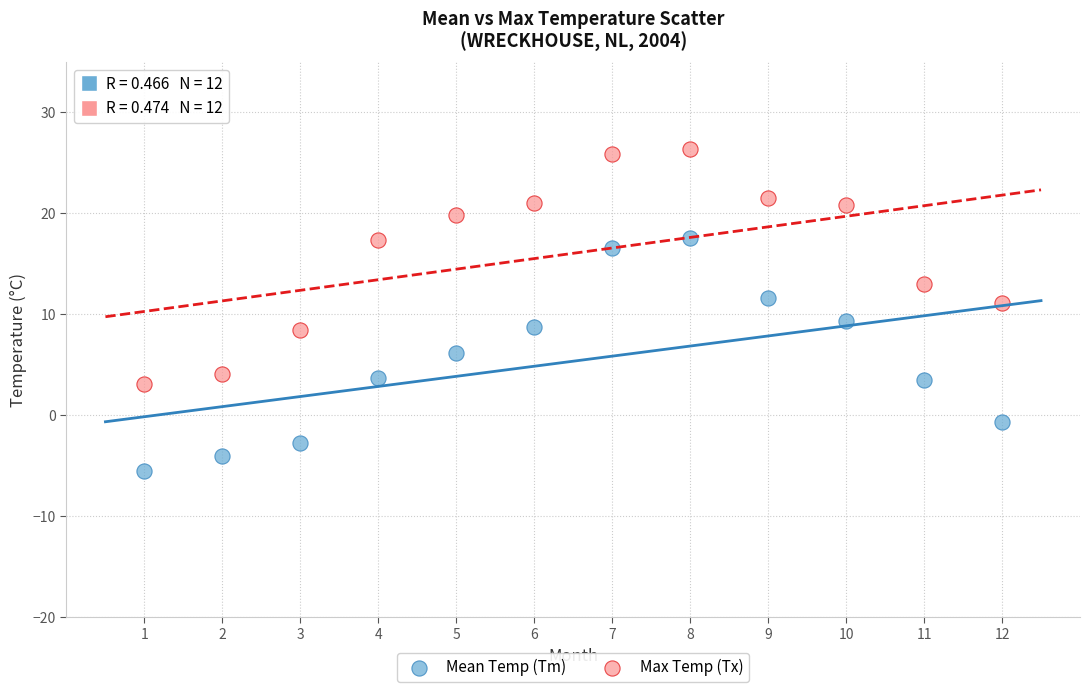

Which series reaches the minimum Y coordinate?

Mean Temp (Tm)